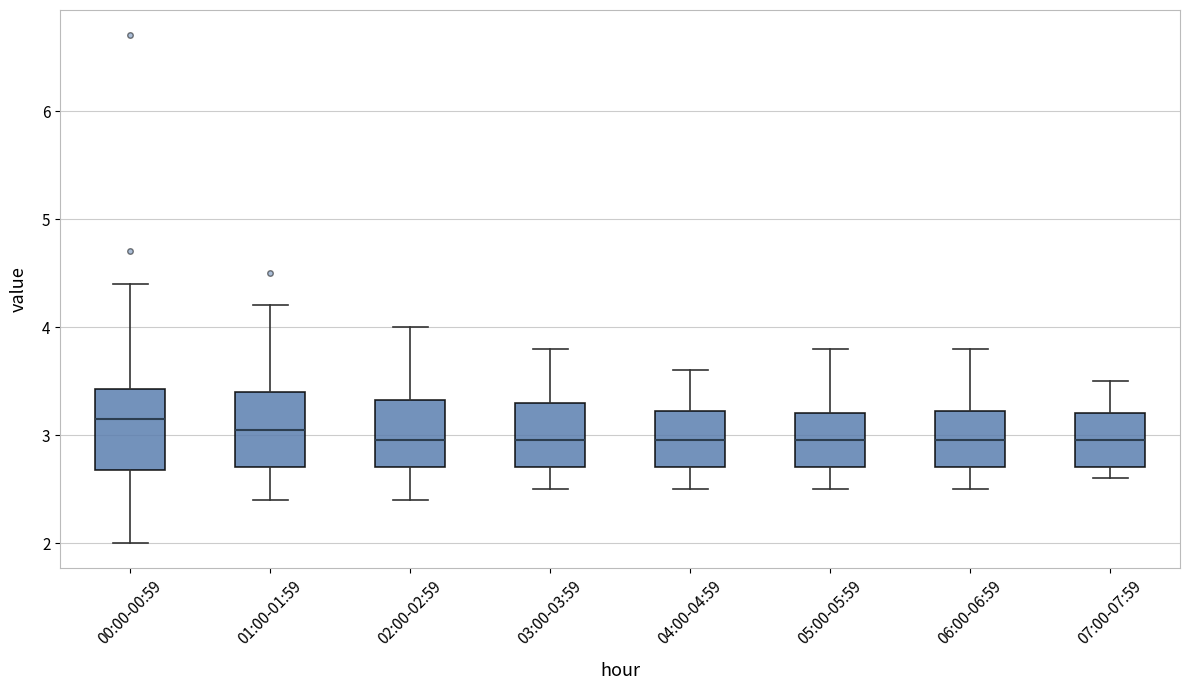

Reading left to right, read every box against the y-axis: the position of its median line, the range the box covers, and the ends of its whiskers. The values are not printed on the chart, so give them approximately, as read against the axis.

00:00-00:59: median 3.2, box 2.7 to 3.4, whiskers 2.0 to 4.4
01:00-01:59: median 3.1, box 2.7 to 3.4, whiskers 2.4 to 4.2
02:00-02:59: median 3.0, box 2.7 to 3.3, whiskers 2.4 to 4.0
03:00-03:59: median 3.0, box 2.7 to 3.3, whiskers 2.5 to 3.8
04:00-04:59: median 3.0, box 2.7 to 3.2, whiskers 2.5 to 3.6
05:00-05:59: median 3.0, box 2.7 to 3.2, whiskers 2.5 to 3.8
06:00-06:59: median 3.0, box 2.7 to 3.2, whiskers 2.5 to 3.8
07:00-07:59: median 3.0, box 2.7 to 3.2, whiskers 2.6 to 3.5